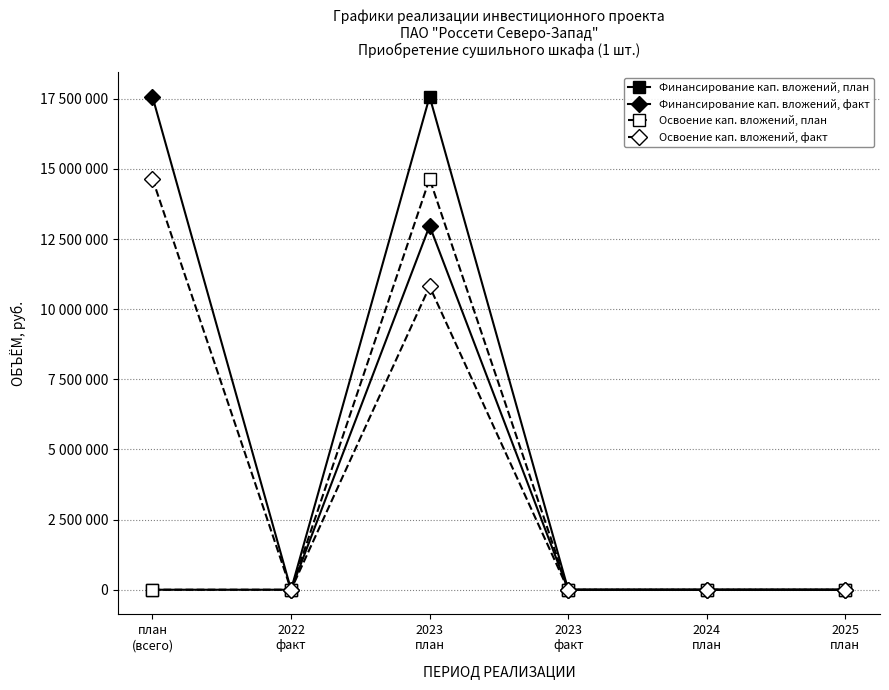

Is this an area chart (filled region under the line)?

No